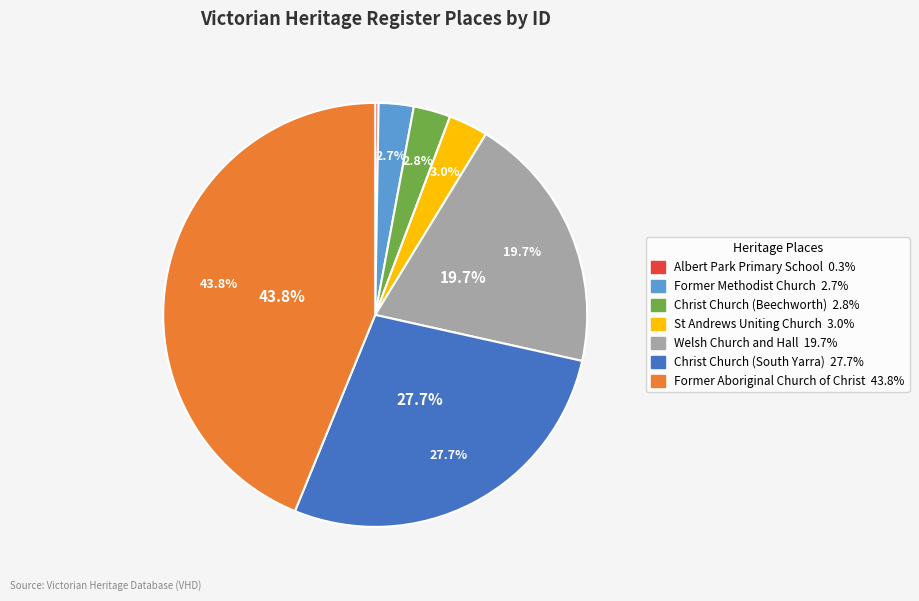

To the nearest percent, what is the average slice percentage?

14%